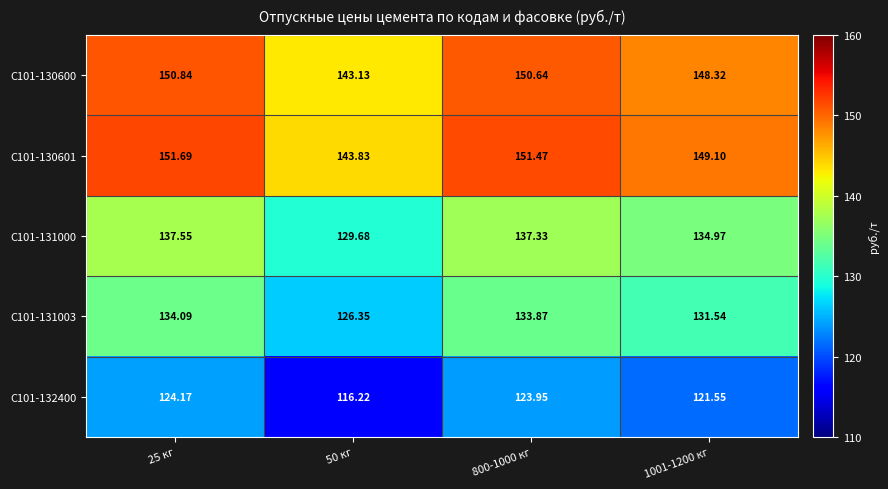

Which label corresponds to the smallest value in the chart?

50 кг